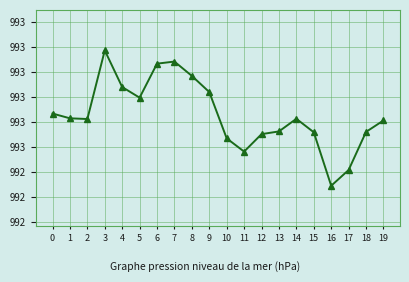

Does the chart have visible grid lines?

Yes